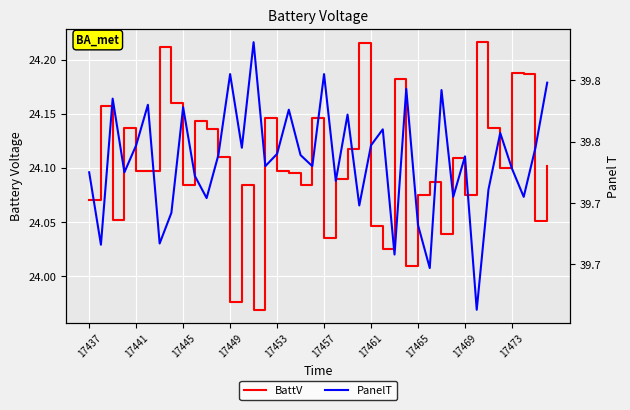

The PanelT series shows 69.9 at 26. True or false?

False